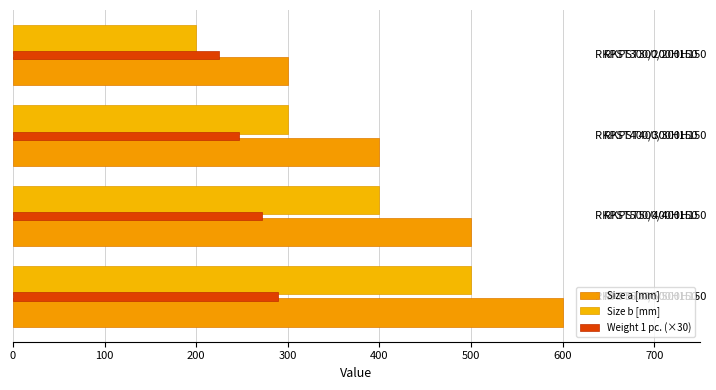

How many data points in Size a [mm] are less than 500?

2